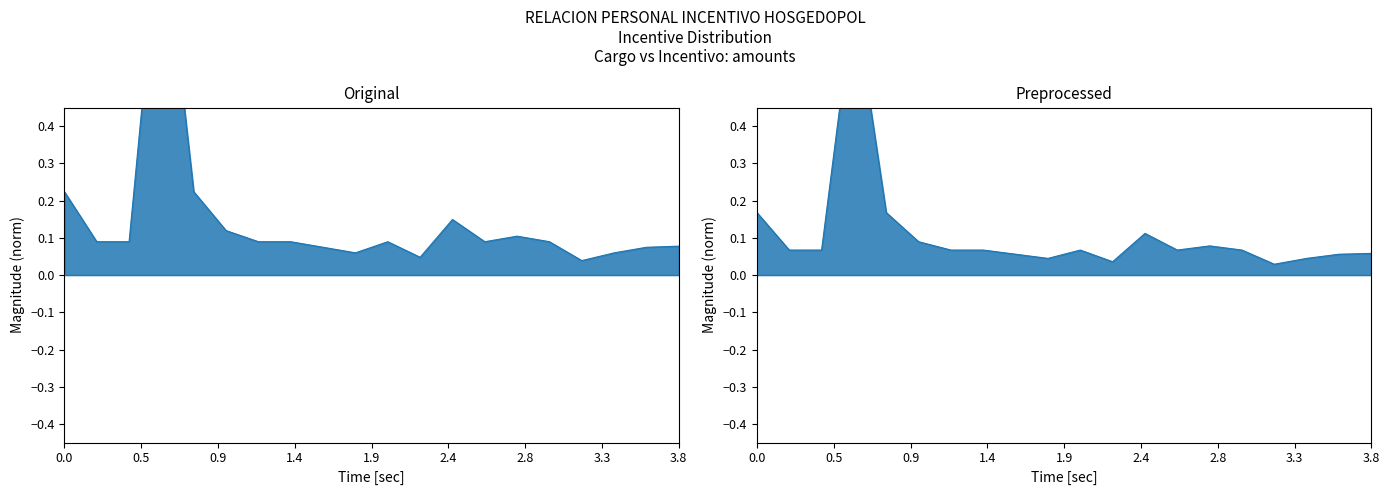

The value at 16 is 0.0. True or false?

True